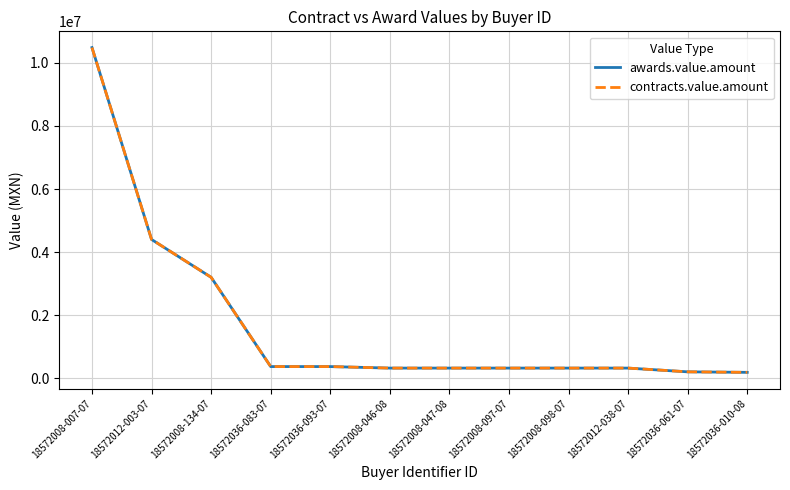

How many lines are shown in the chart?

2